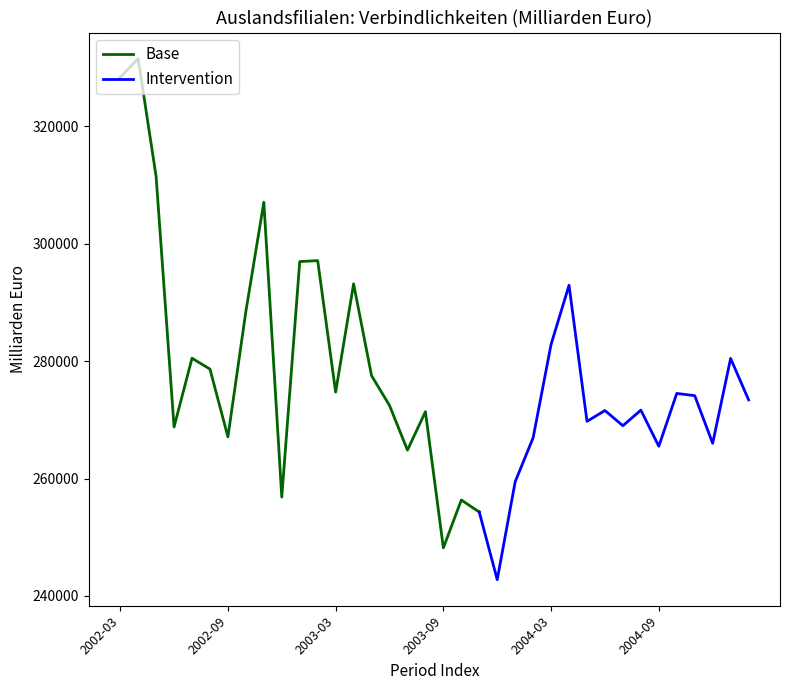

The value at 2003-02 is 297122. True or false?

True